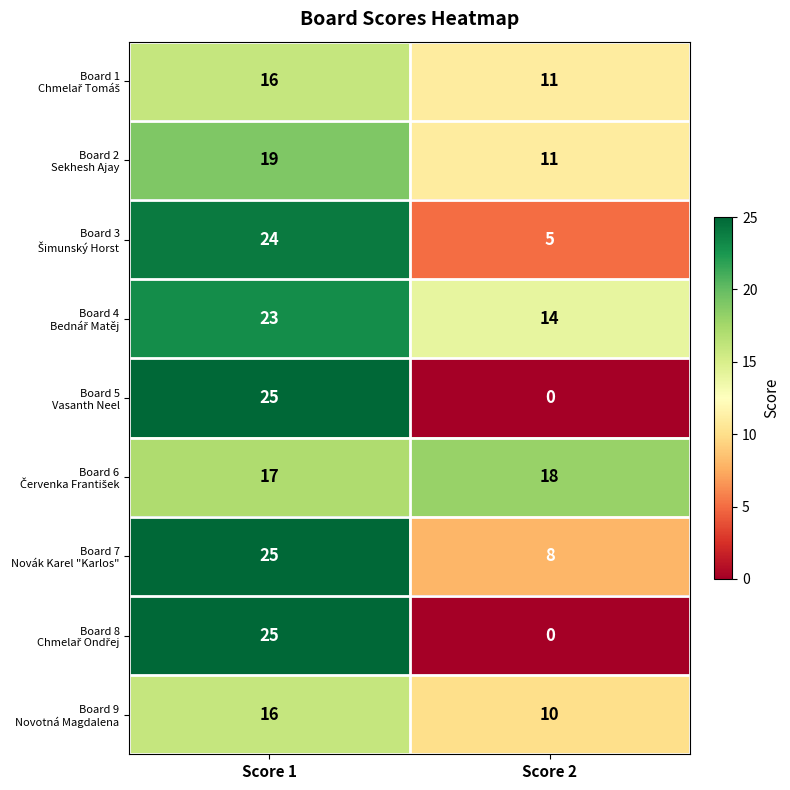

Which category has the highest value across all series?

Score 1